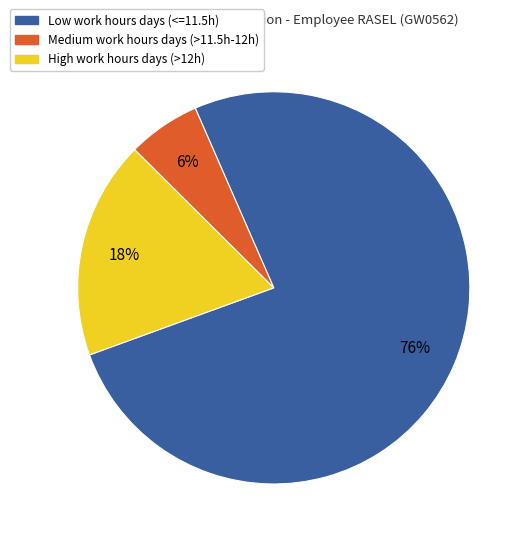

Is there a majority slice in this chart?

Yes